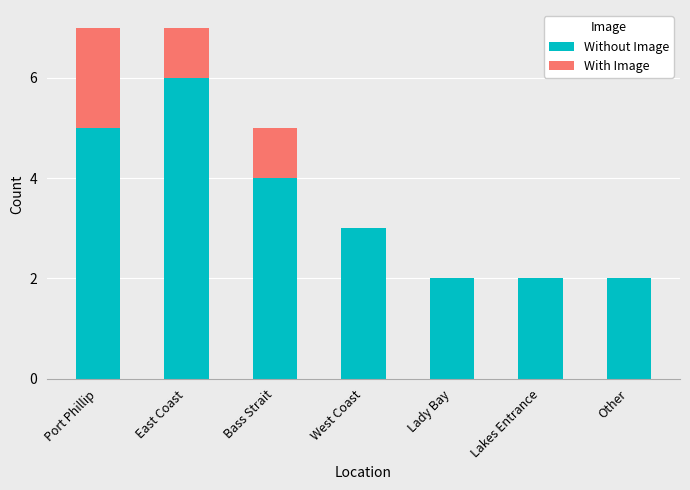

The Without Image series shows 2 at Bass Strait. True or false?

False